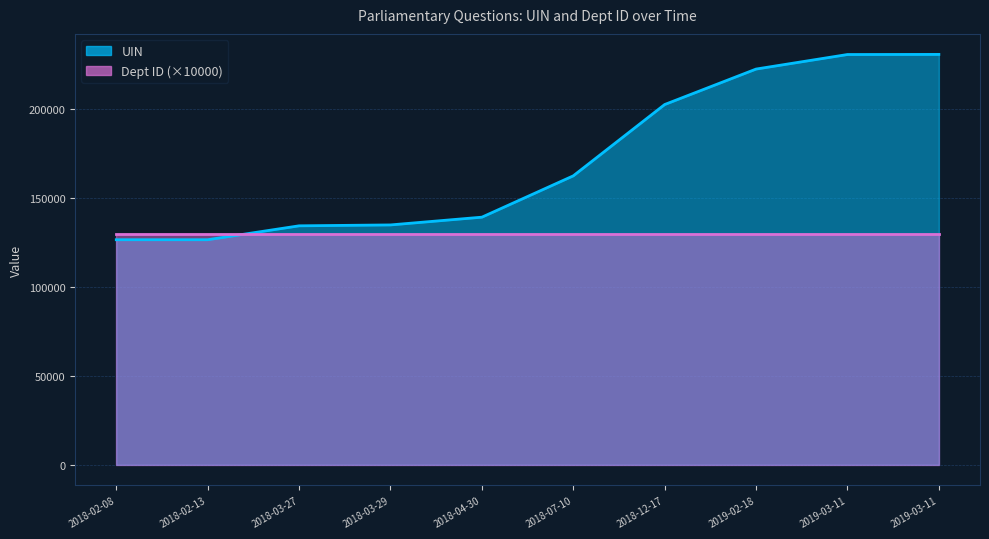

What is the difference between the maximum and minimum values?

104285